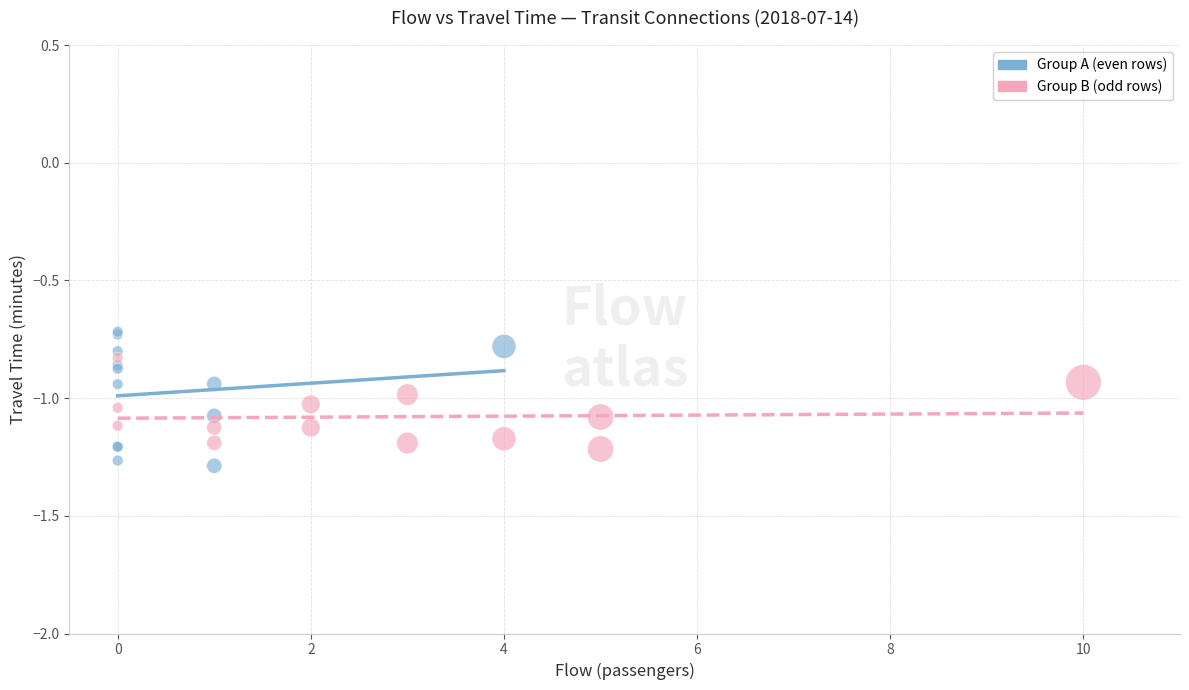

Which series has the widest spread of Y values?

Group A (even rows)